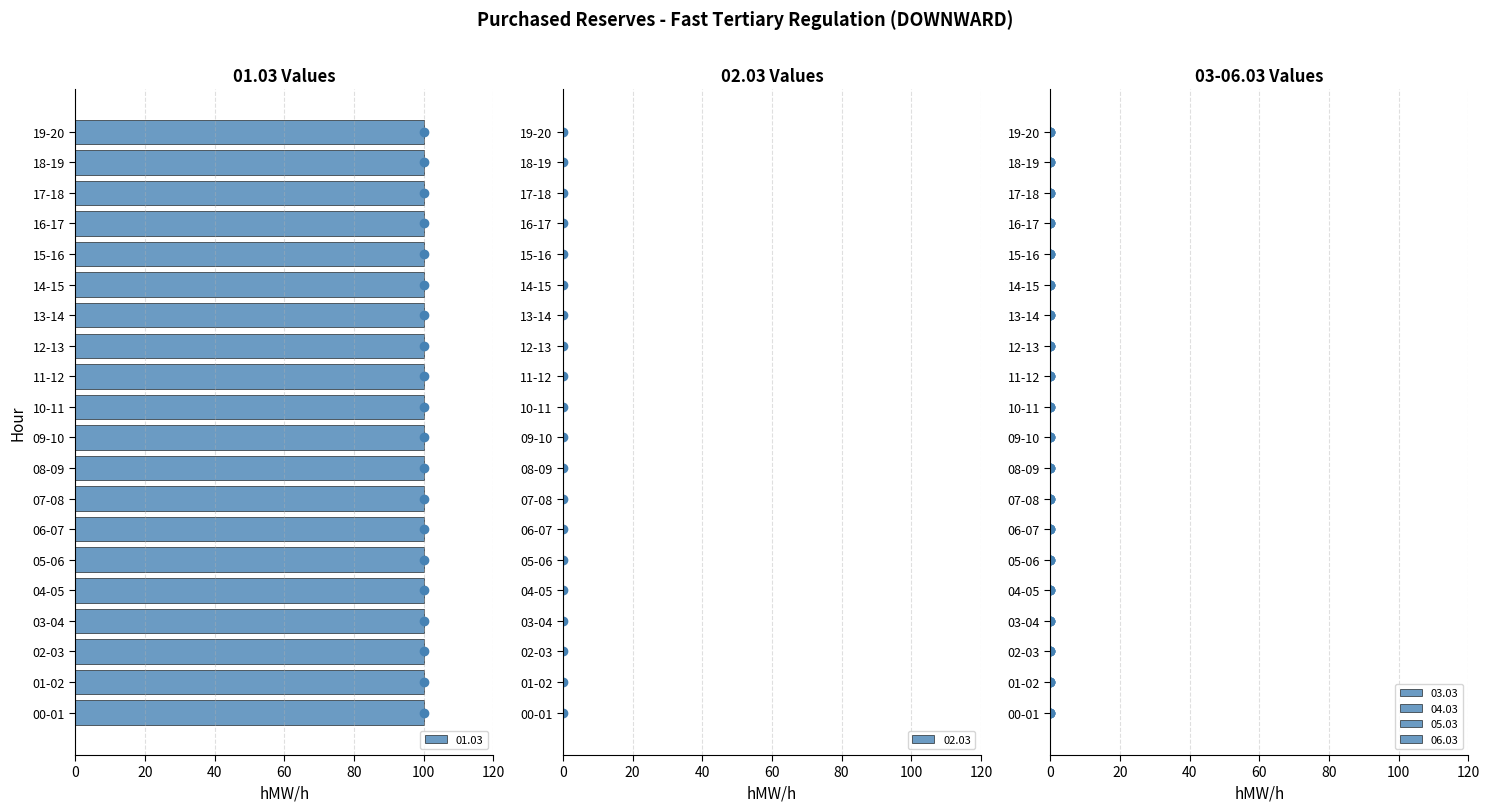

True or false: 03.03_marker has a value of 5 at 0.

False